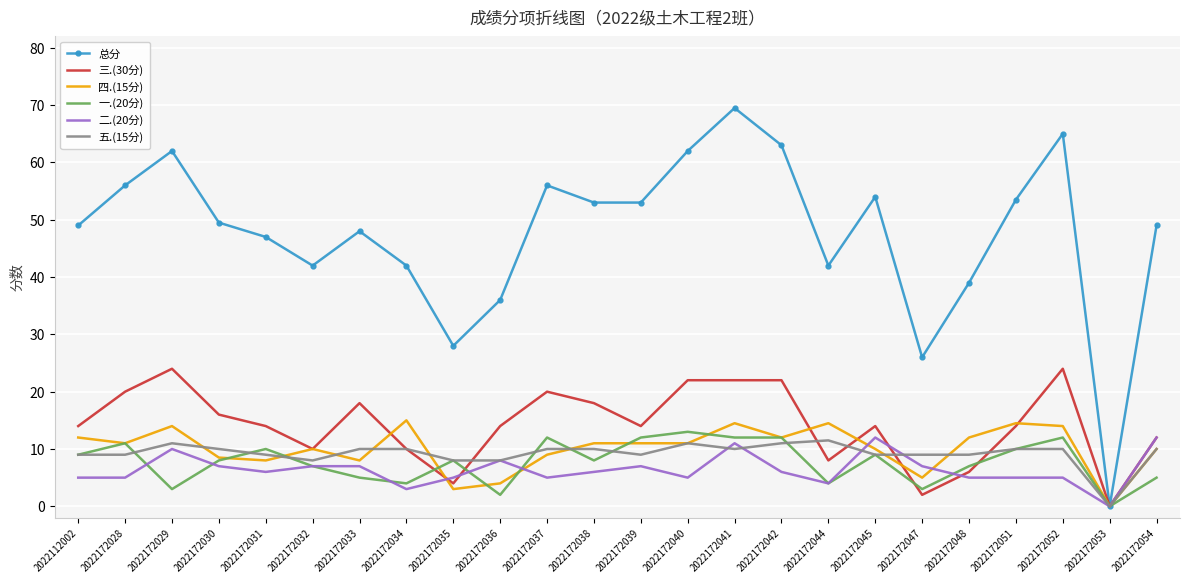

Between 2022172034 and 2022172036, which series saw the biggest shift?

四.(15分)